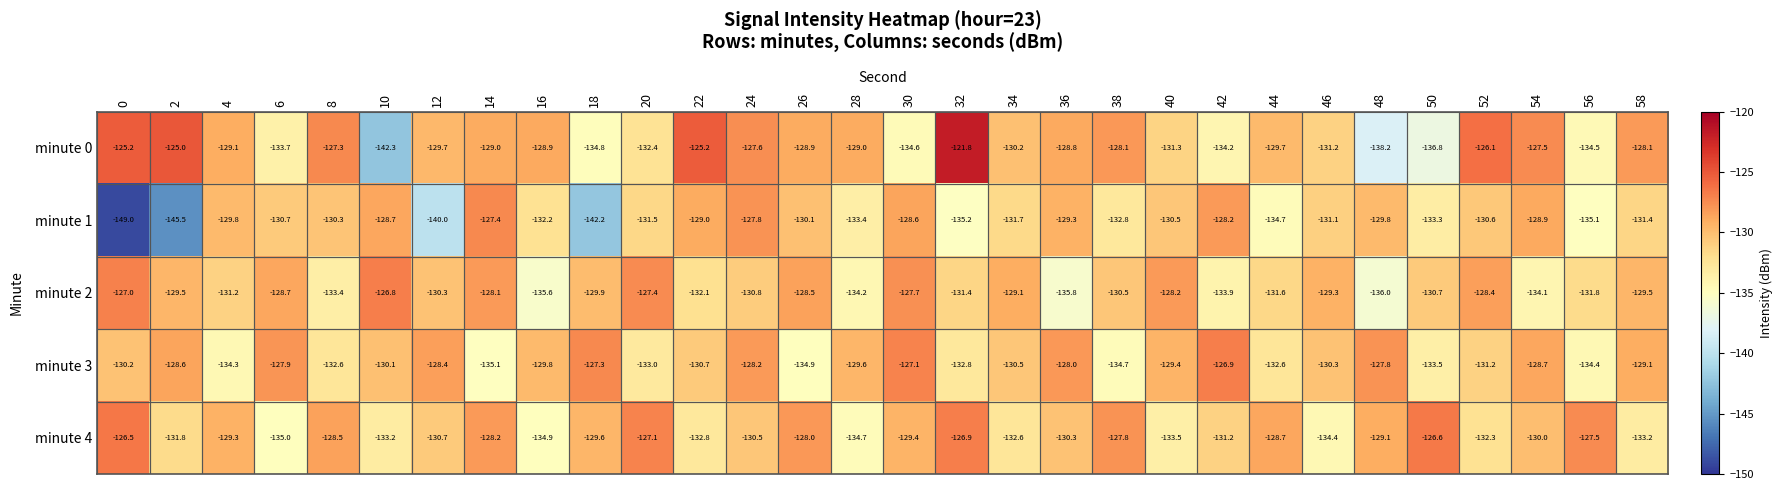

What is the highest value of the minute 3 series?

-126.9